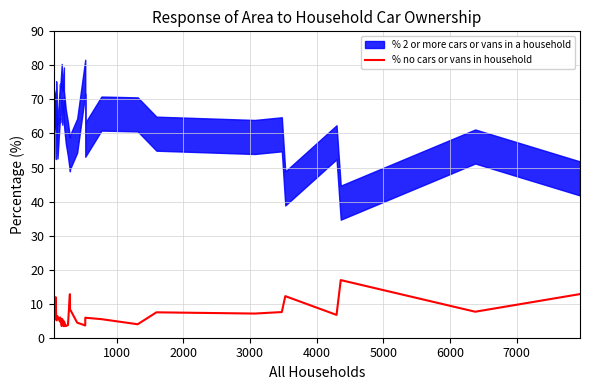

What is the value of the 13th point from the left?

4.8